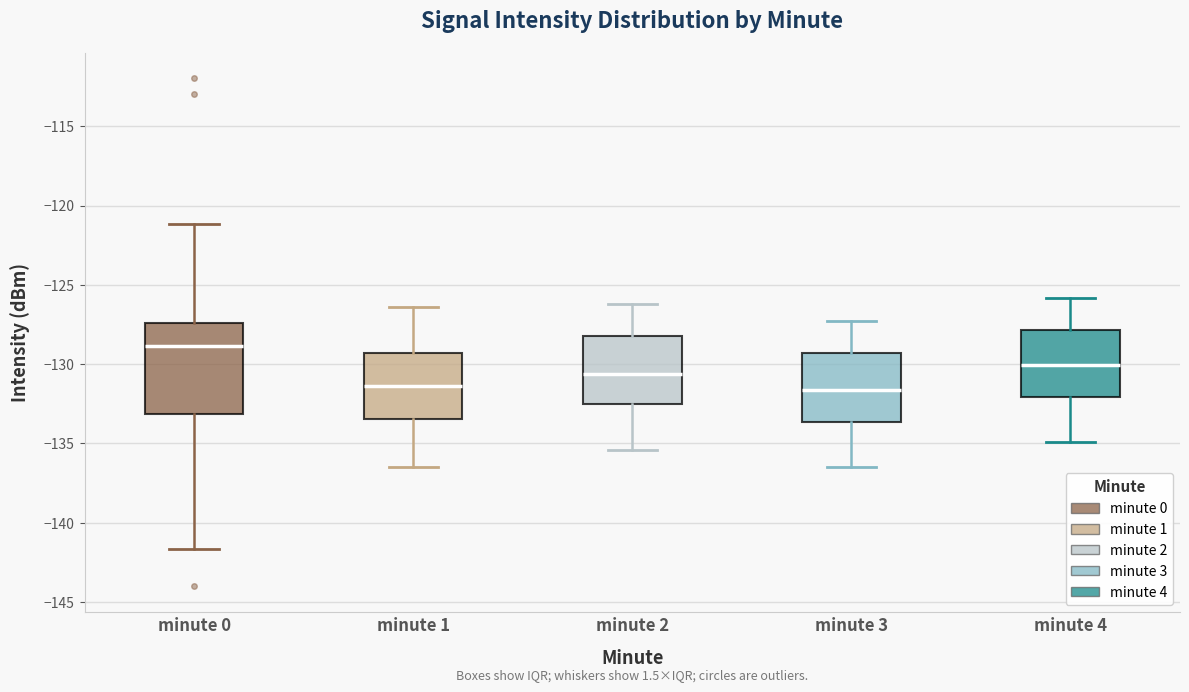

Reading left to right, transcribe this box plot: for each box, give where its median line is, the range the box spans, and where its two whiskers end, as read against the y-axis. The values are not printed on the chart, so give them approximately, as read against the axis.

minute 0: median -129.0, box -133.0 to -127.5, whiskers -141.5 to -121.0
minute 1: median -131.5, box -133.5 to -129.5, whiskers -136.5 to -126.5
minute 2: median -130.5, box -132.5 to -128.0, whiskers -135.5 to -126.0
minute 3: median -131.5, box -133.5 to -129.5, whiskers -136.5 to -127.5
minute 4: median -130.0, box -132.0 to -128.0, whiskers -135.0 to -126.0